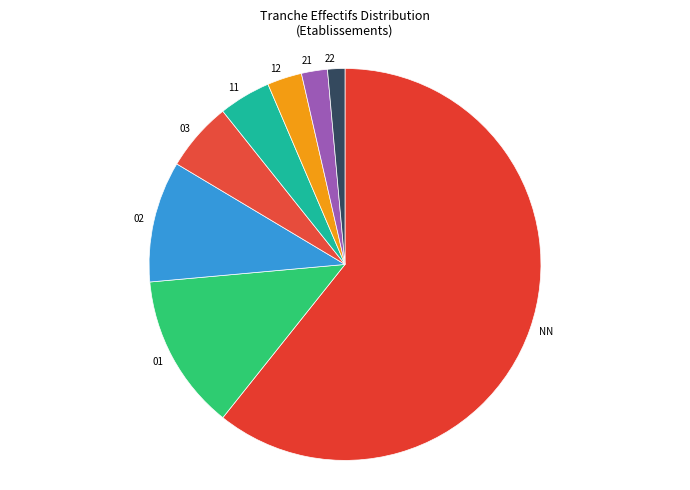

Combined, do 22 and 12 account for over 50%?

No